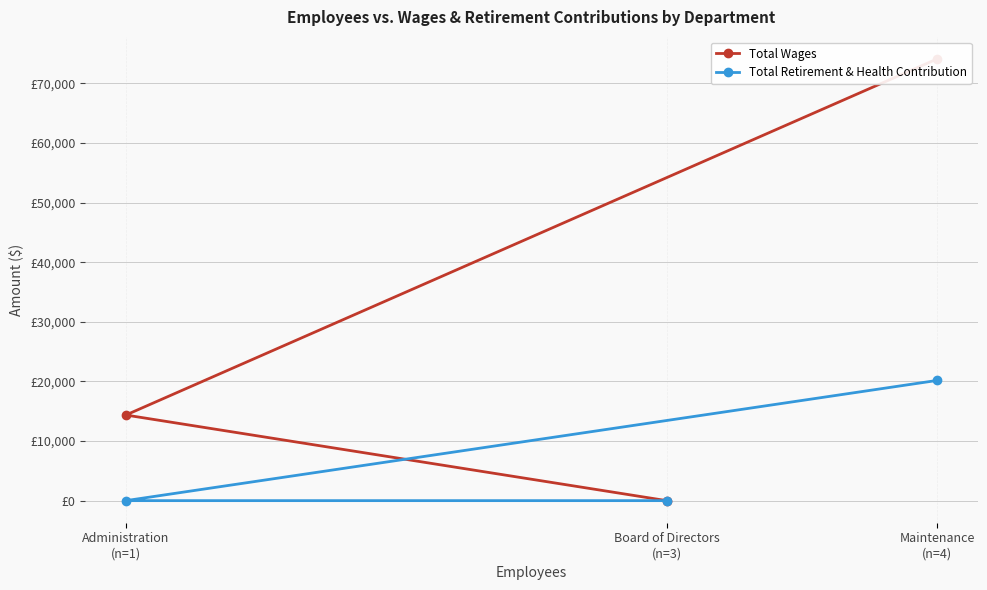

What is the spread (max minus min) of values at Maintenance
(n=4)?

53947